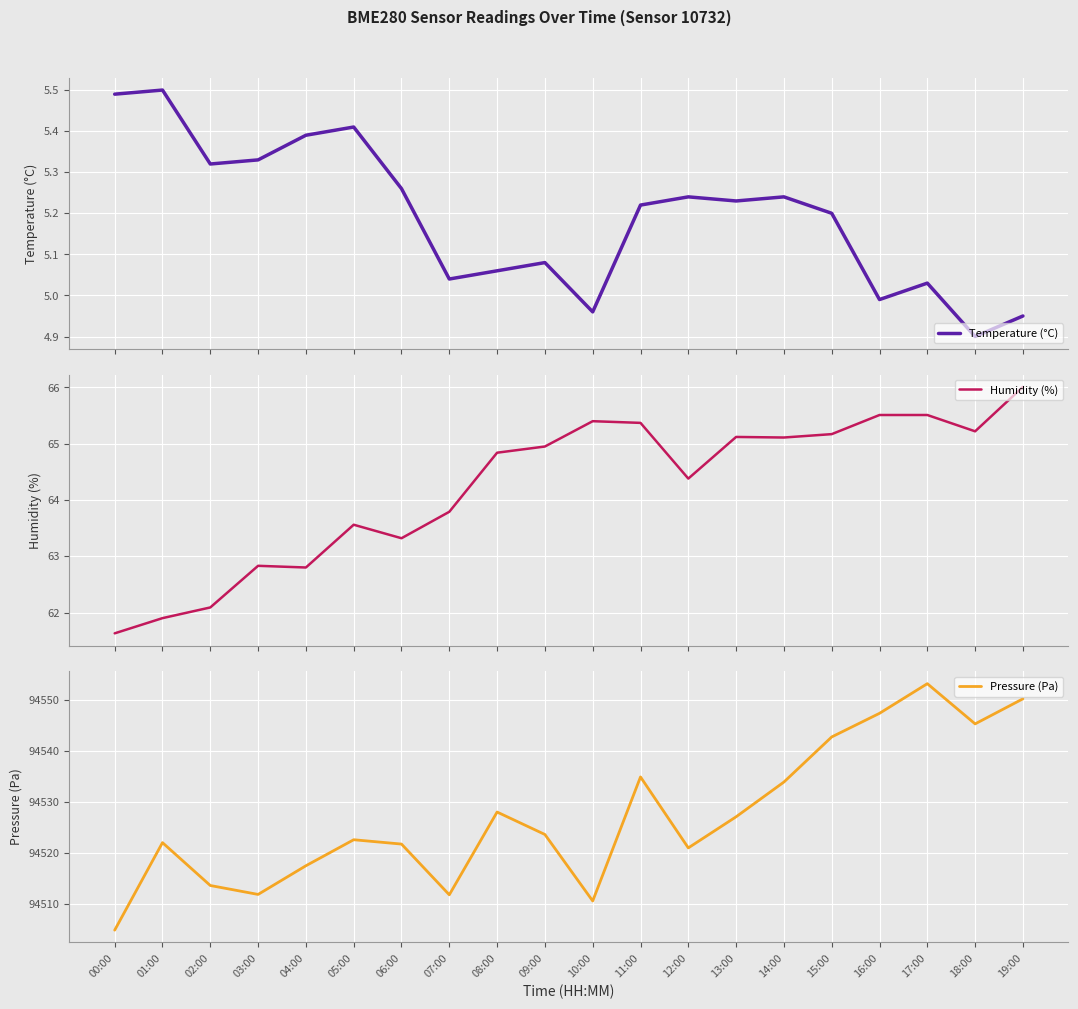

At how many categories does at least one series exceed 31686?

20